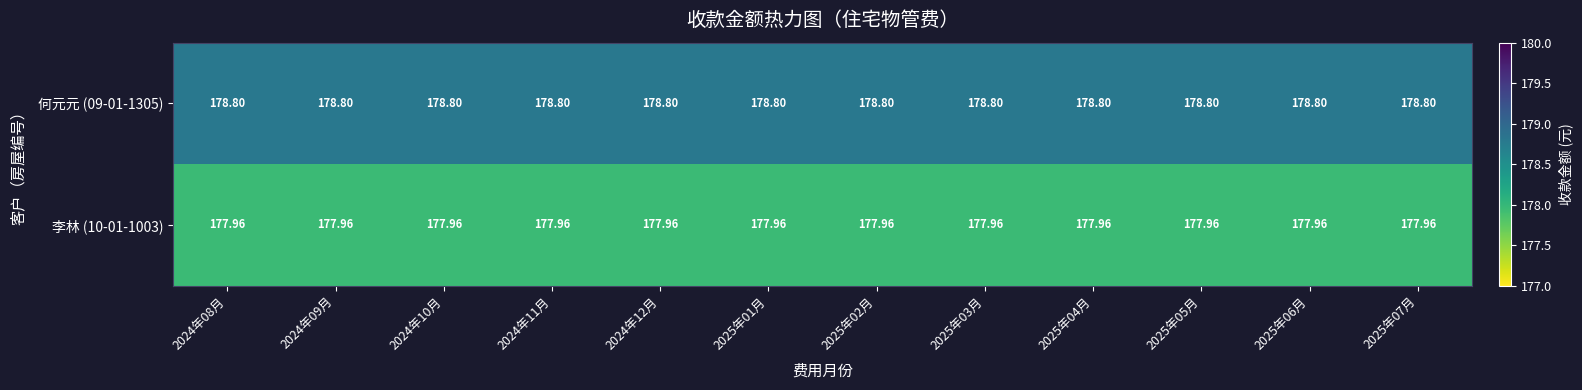

Is the value of 何元元 (09-01-1305) at 2025年02月 greater than the value of 李林 (10-01-1003) at 2024年09月?

Yes